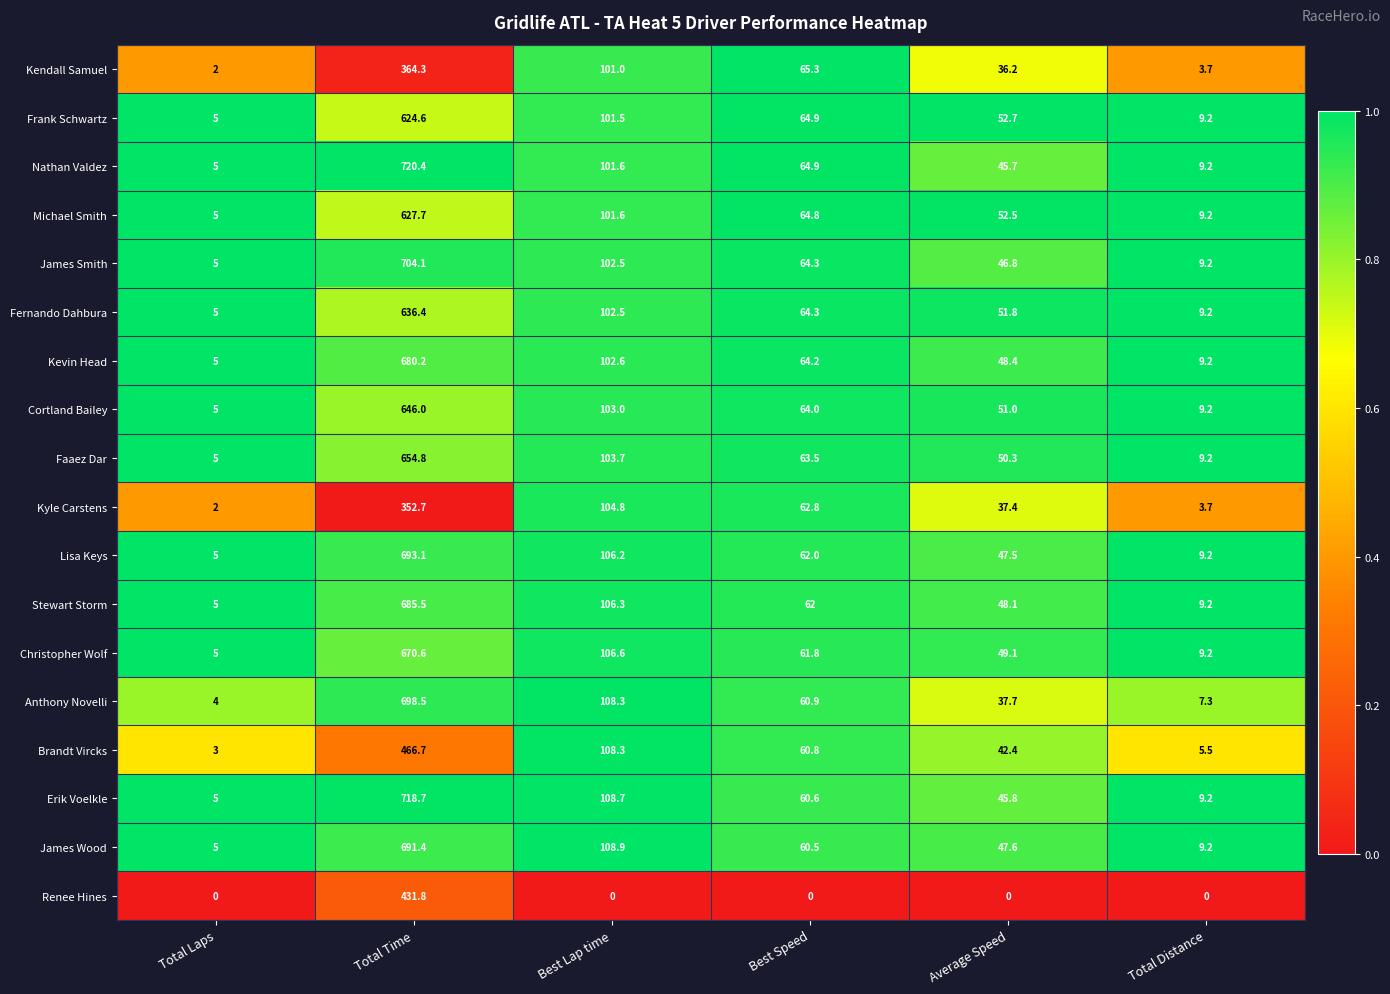

Which series has the largest total across all categories?

Erik Voelkle